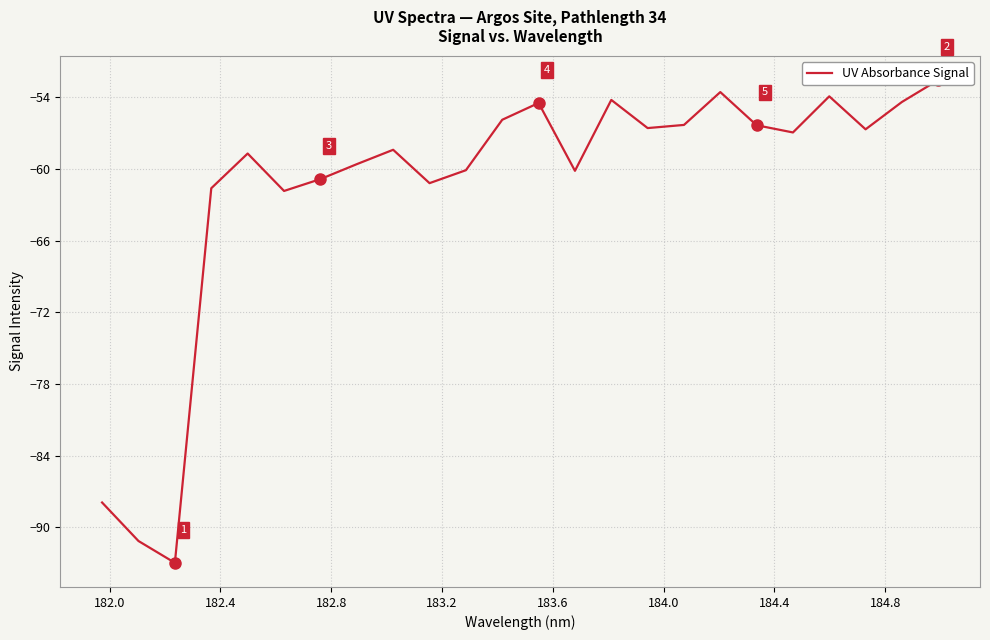

How many points are higher than both their immediate neighbors (excluding endpoints)?

6